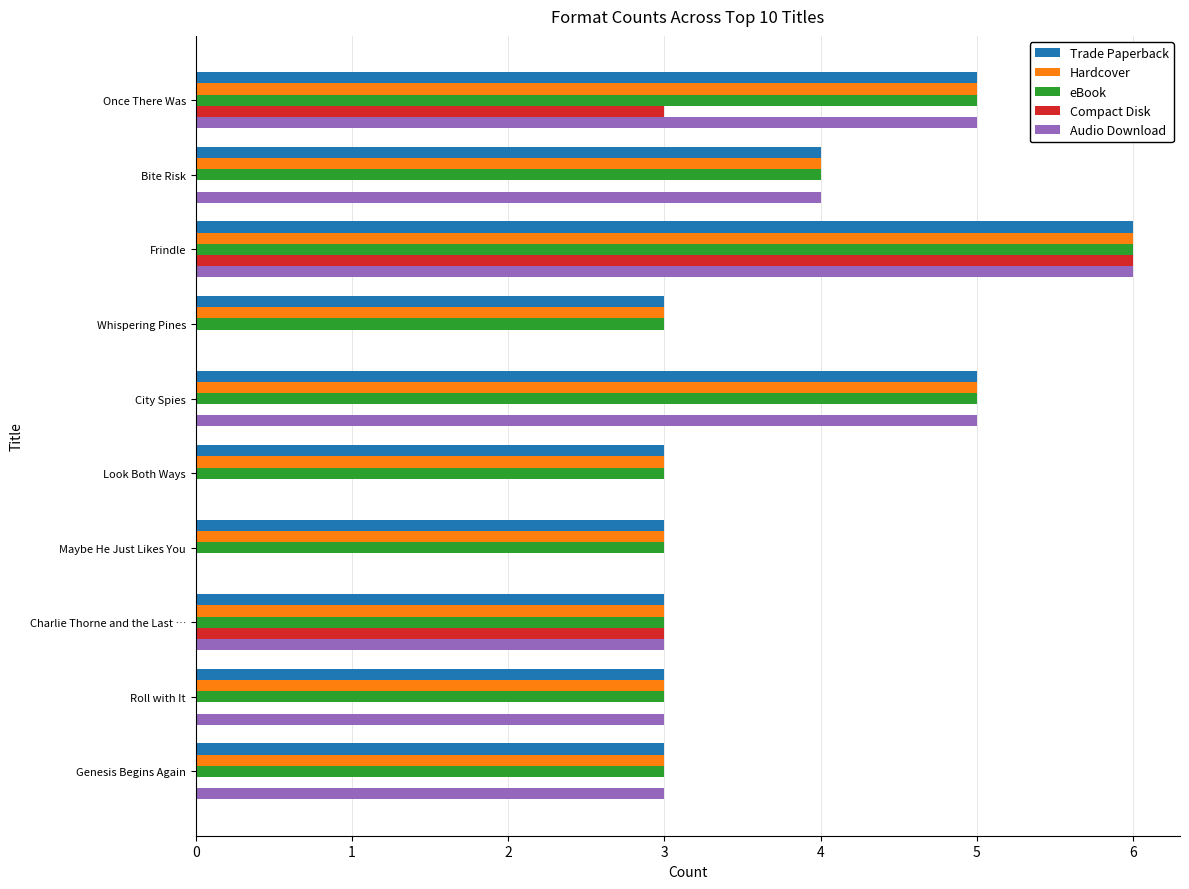

Which series has the widest spread of values?

Compact Disk